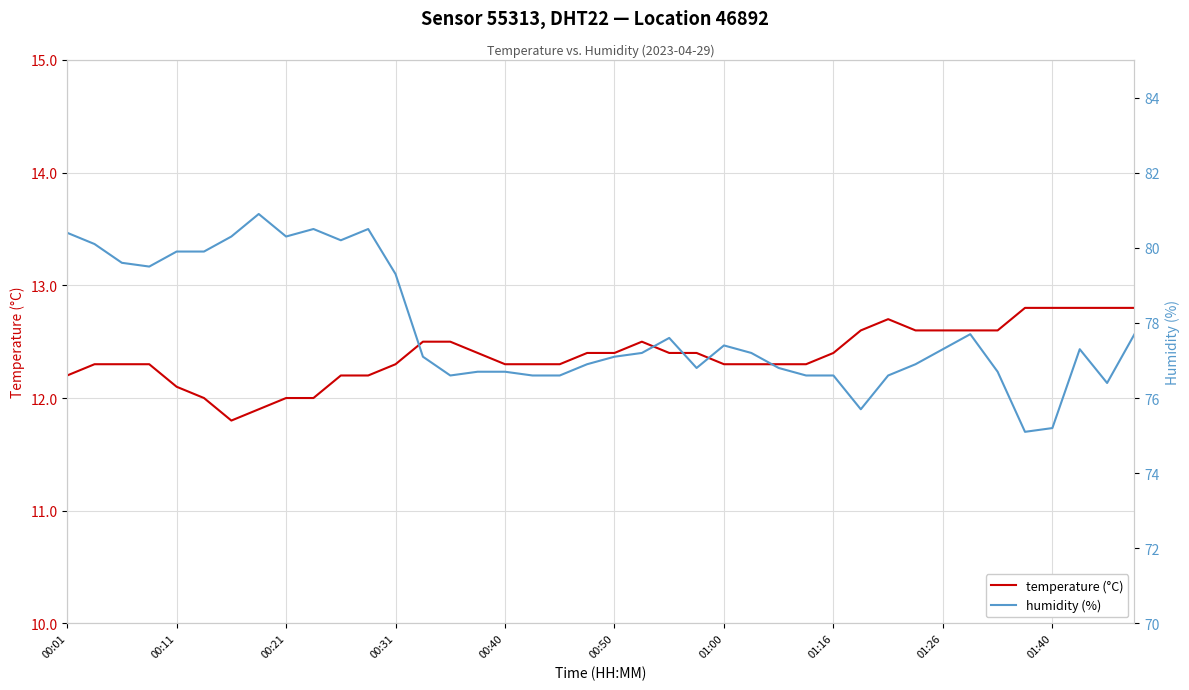

How many values in the humidity (%) series exceed 77?

23